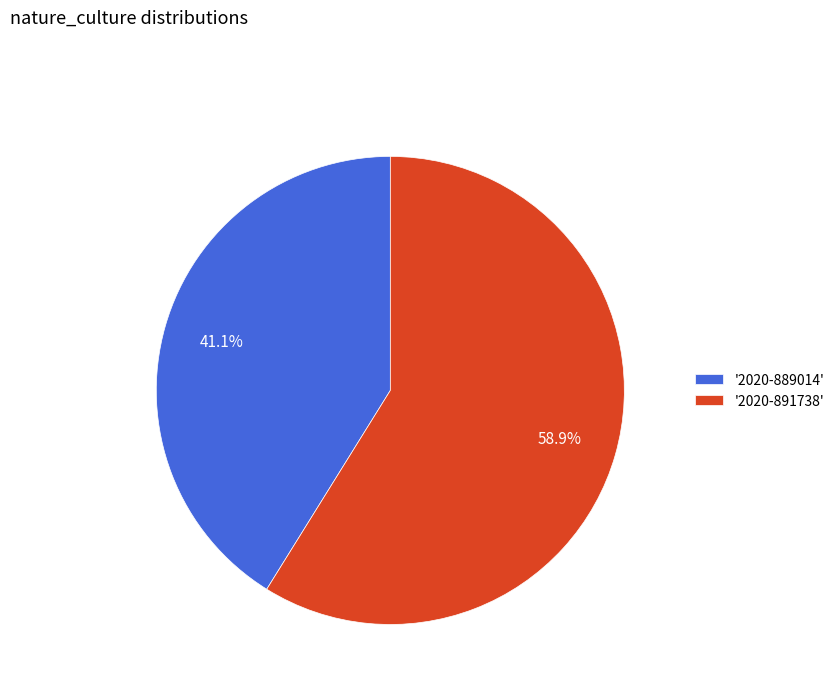

Is the sum of '2020-889014' and '2020-891738' greater than half?

Yes